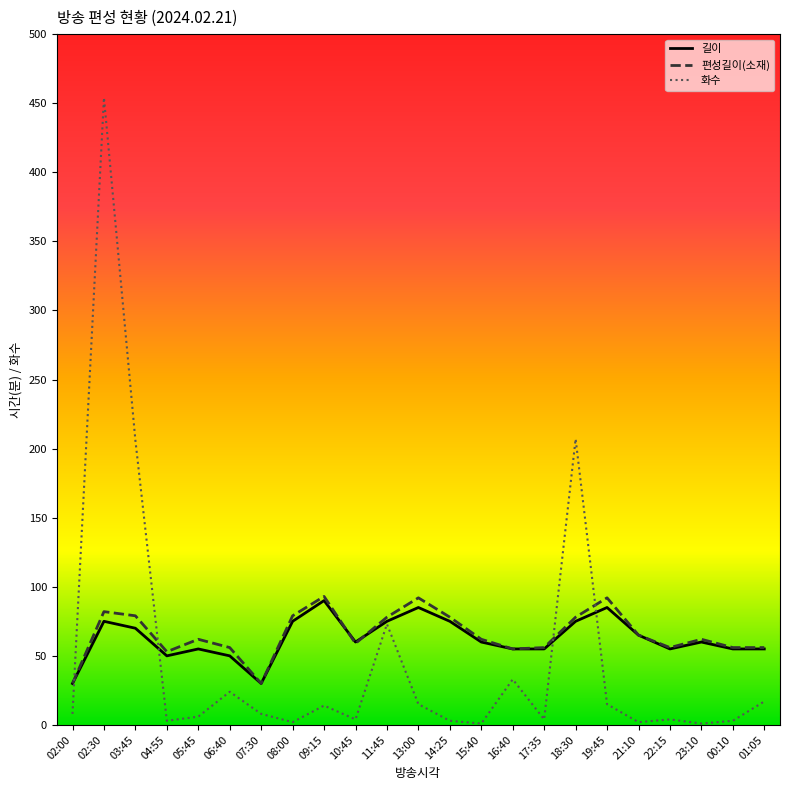

True or false: 길이 has a value of 85 at 13:00.

True